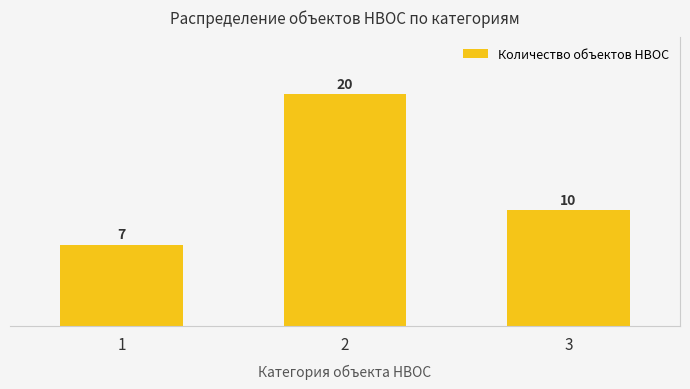

Reading left to right, what are all the values shown in this chart?

1=7	2=20	3=10